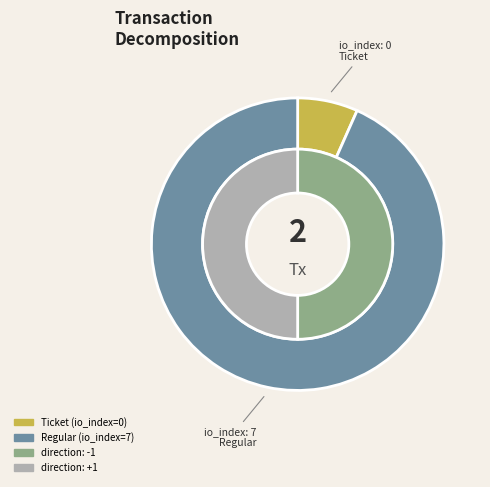

How many segments does this pie chart have?

2